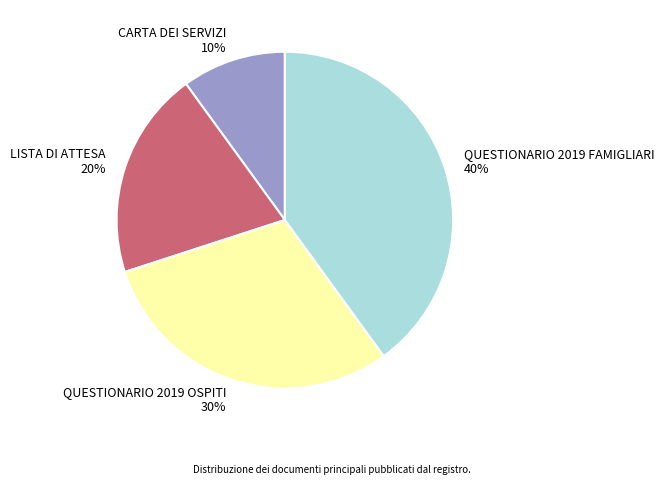

Is it true that QUESTIONARIO 2019 FAMIGLIARI is 47% of the pie?

False